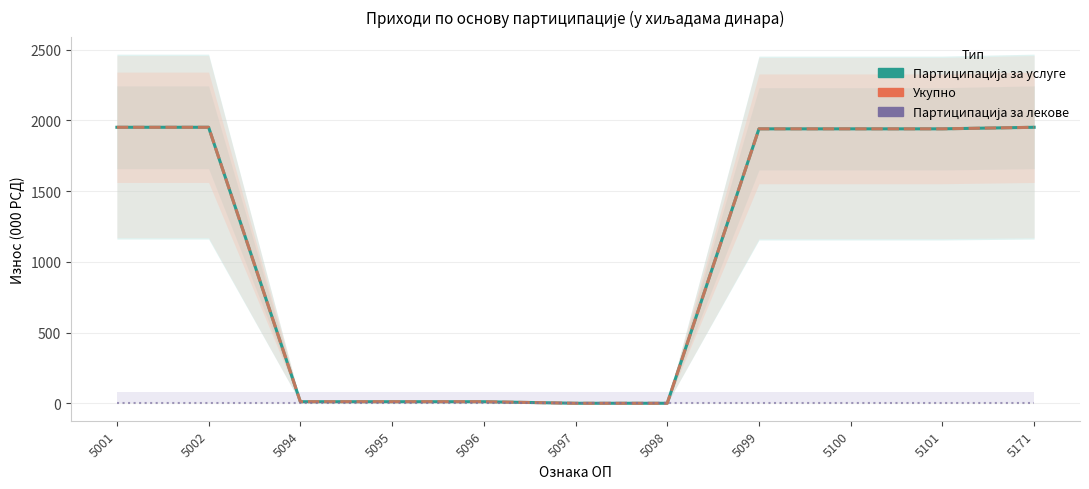

What is the sum of the Укупно values at 5096 and 5095?

22